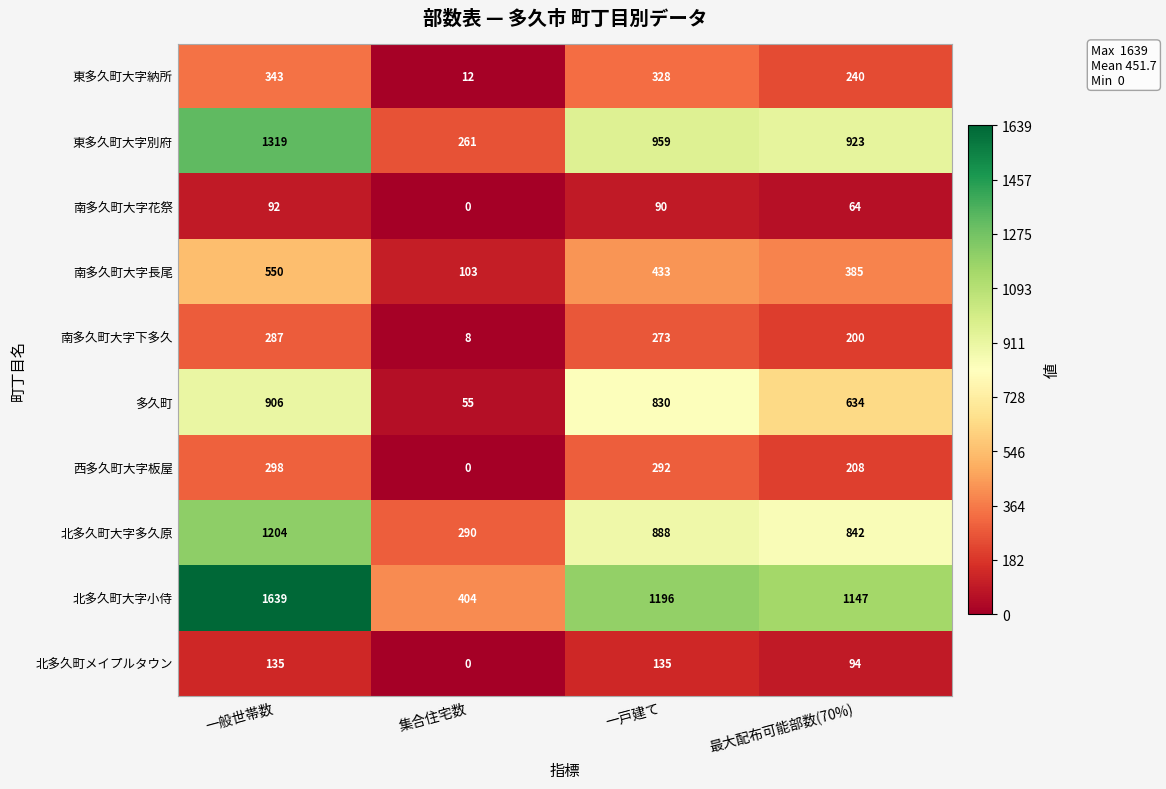

At which category does the chart reach its peak across all series?

一般世帯数